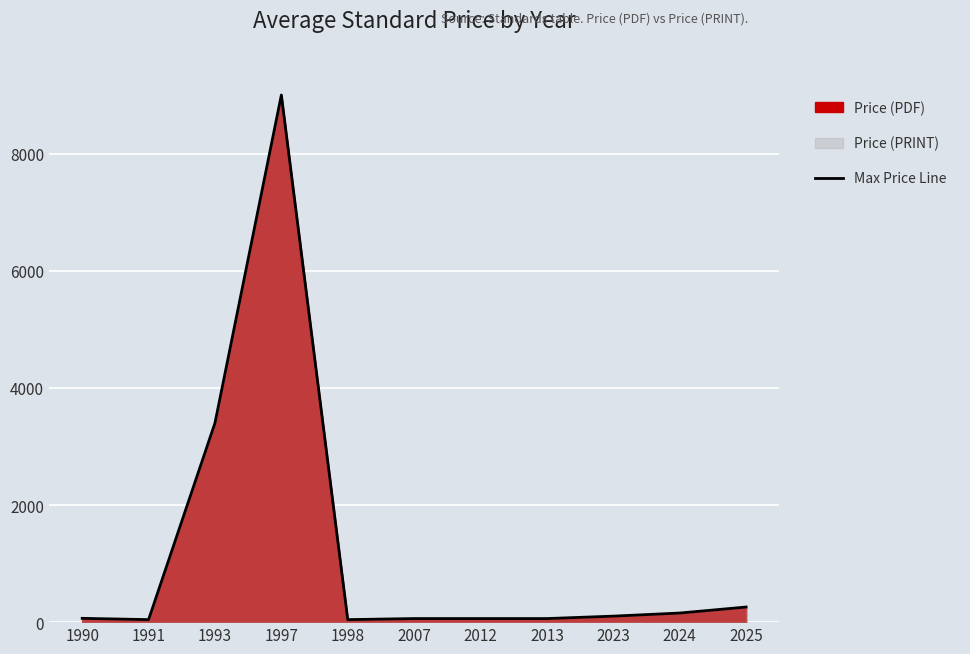

What is the difference between the maximum and minimum values?

8957.0